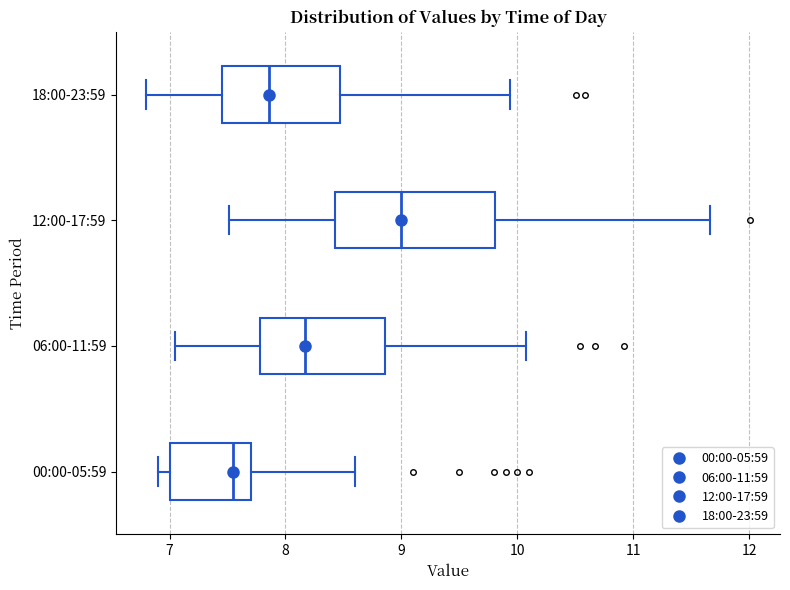

Reading bottom to top, transcribe this box plot: for each box, give where its median line is, the range the box spans, and where its two whiskers end, as read against the x-axis. The values are not printed on the chart, so give them approximately, as read against the axis.

00:00-05:59: median 7.6, box 7.0 to 7.7, whiskers 6.9 to 8.6
06:00-11:59: median 8.2, box 7.8 to 8.9, whiskers 7.0 to 10.1
12:00-17:59: median 9.0, box 8.4 to 9.8, whiskers 7.5 to 11.7
18:00-23:59: median 7.9, box 7.4 to 8.5, whiskers 6.8 to 9.9